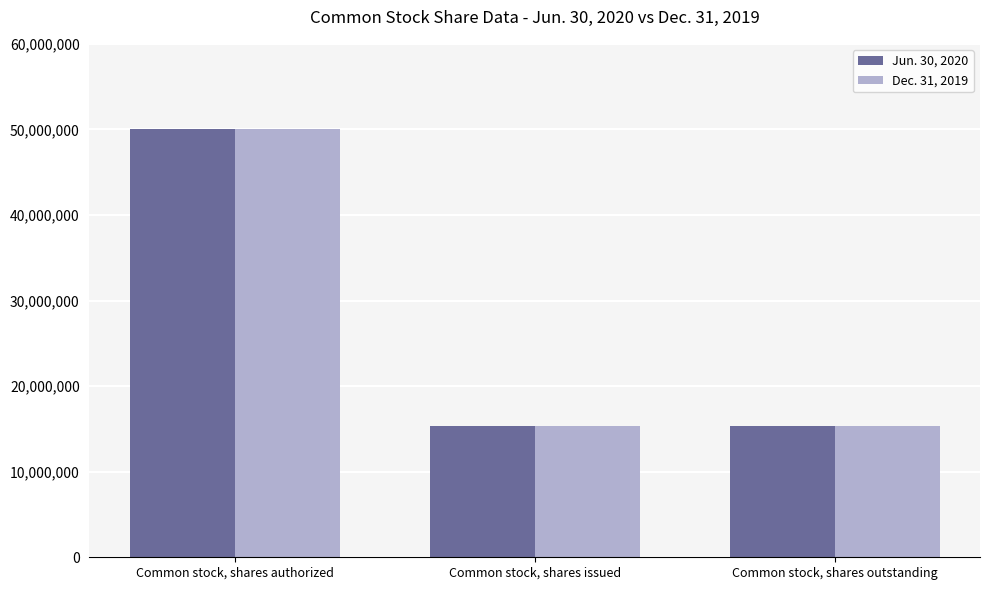

How many bars are there in each group?

2